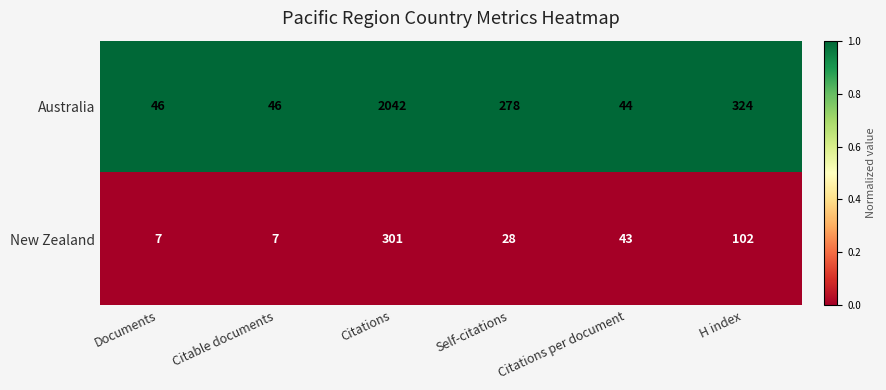

The Australia series shows 44 at Citations per document. True or false?

True